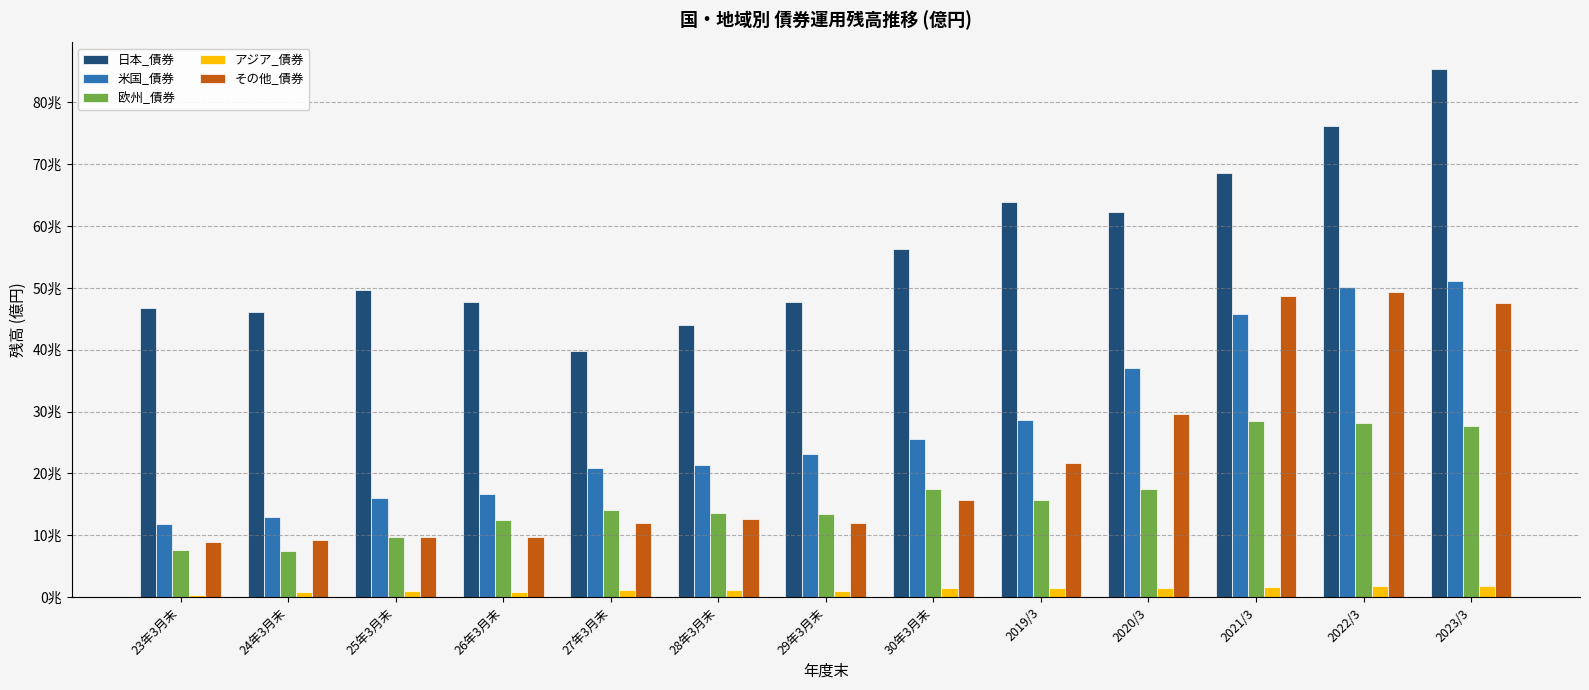

Which series has the widest spread of values?

日本_債券